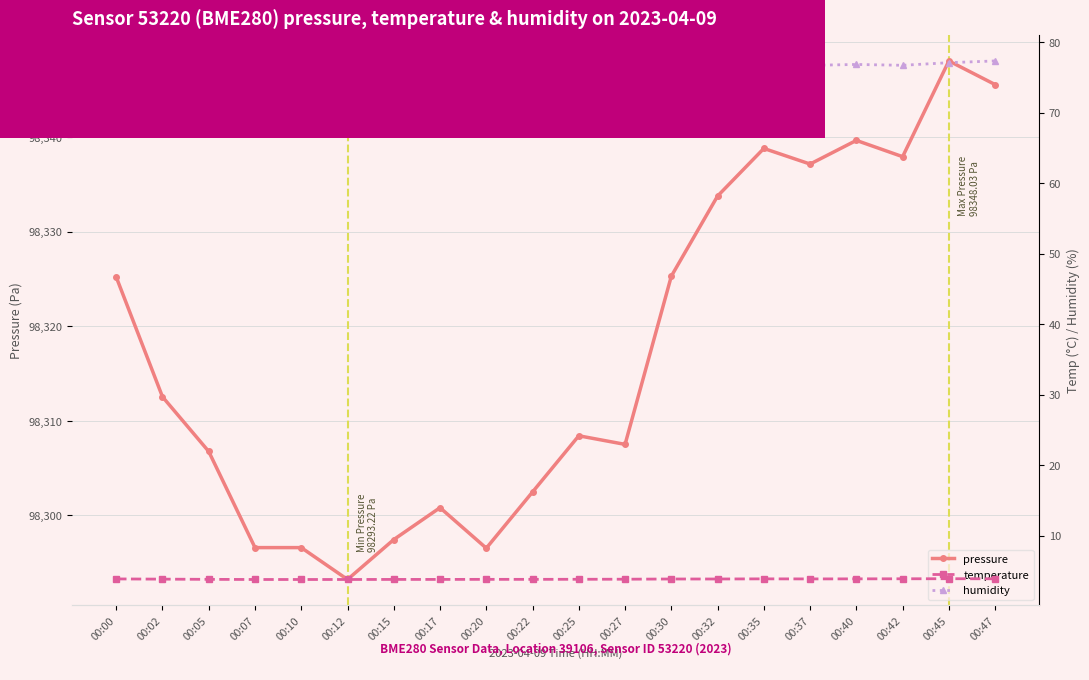

Which series has the widest spread of values?

pressure